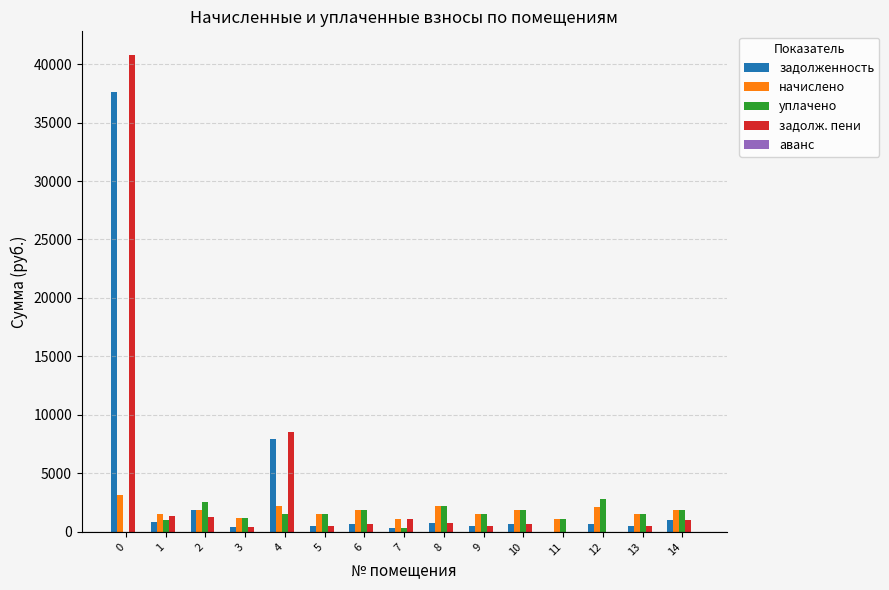

Is the value of начислено at 0 greater than the value of задолж. пени at 5?

Yes